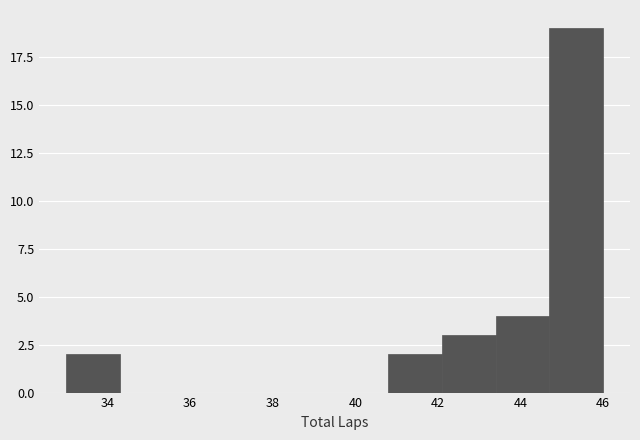

Which range on the x-axis has the tallest bar?

44.7 to 46.0